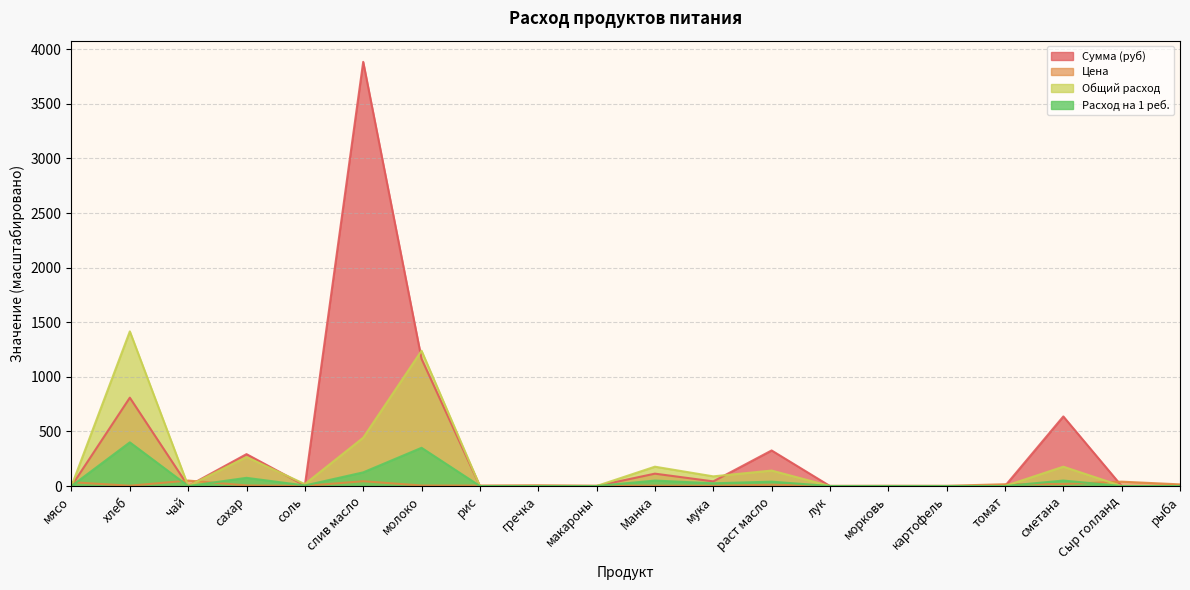

Which series has the widest spread of values?

Сумма (руб)